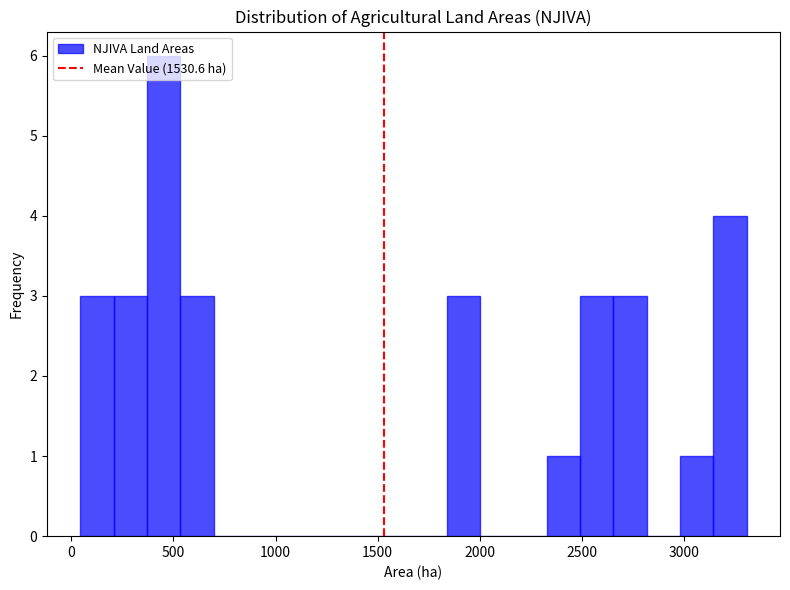

Read against the x-axis, roughly where is the centre of the tallest bar?

450